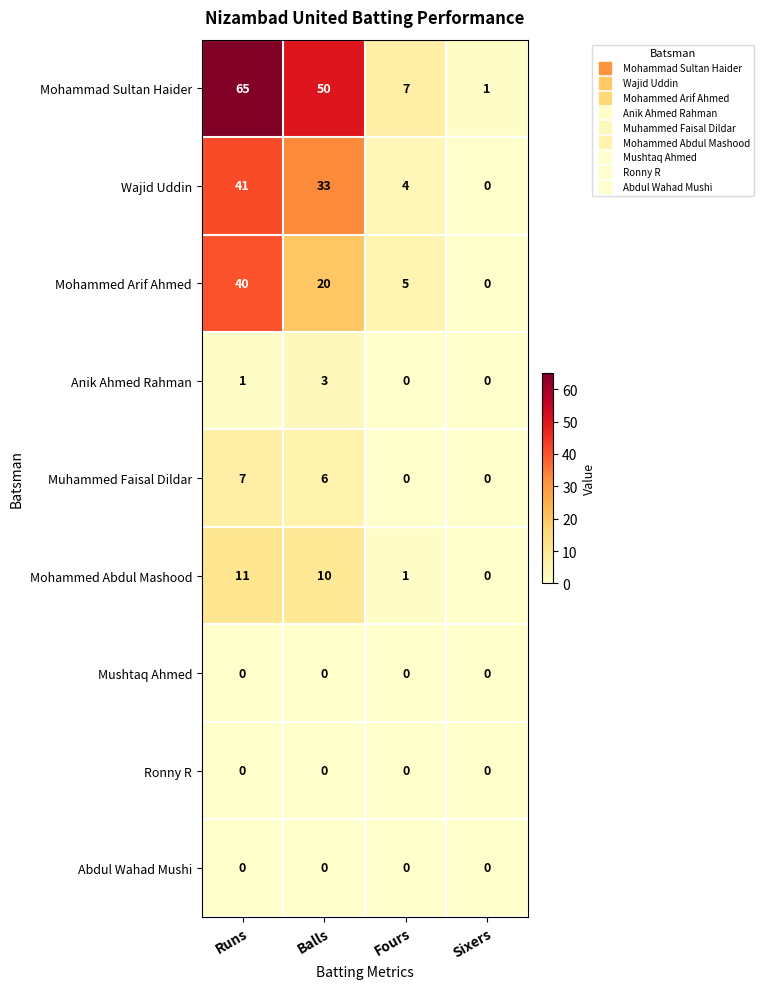

At which category is the sum across all series the highest?

Runs